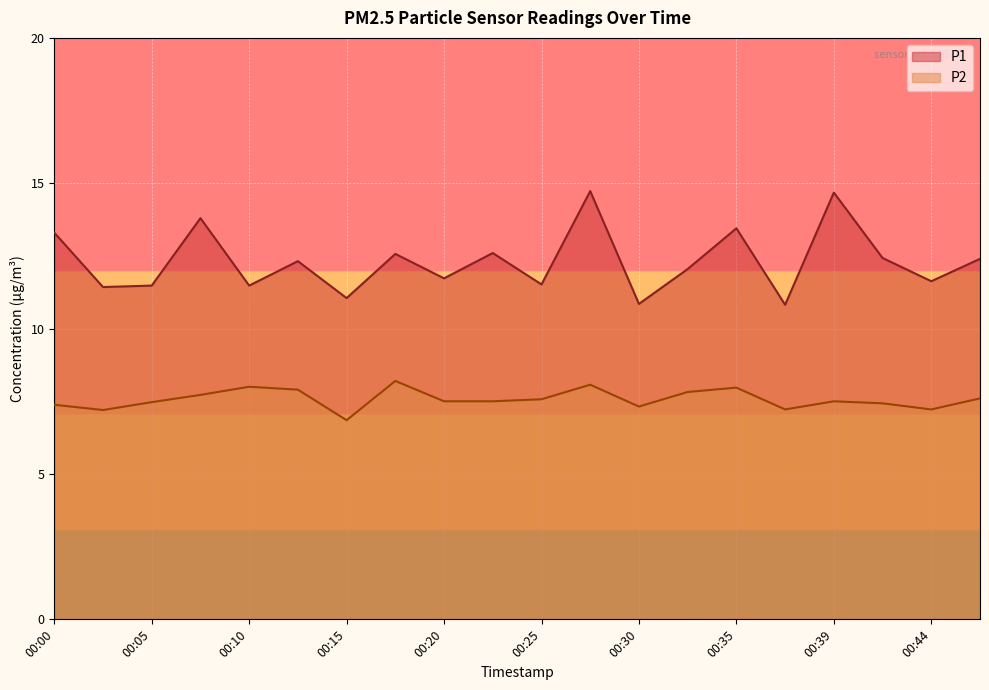

How many lines are shown in the chart?

2